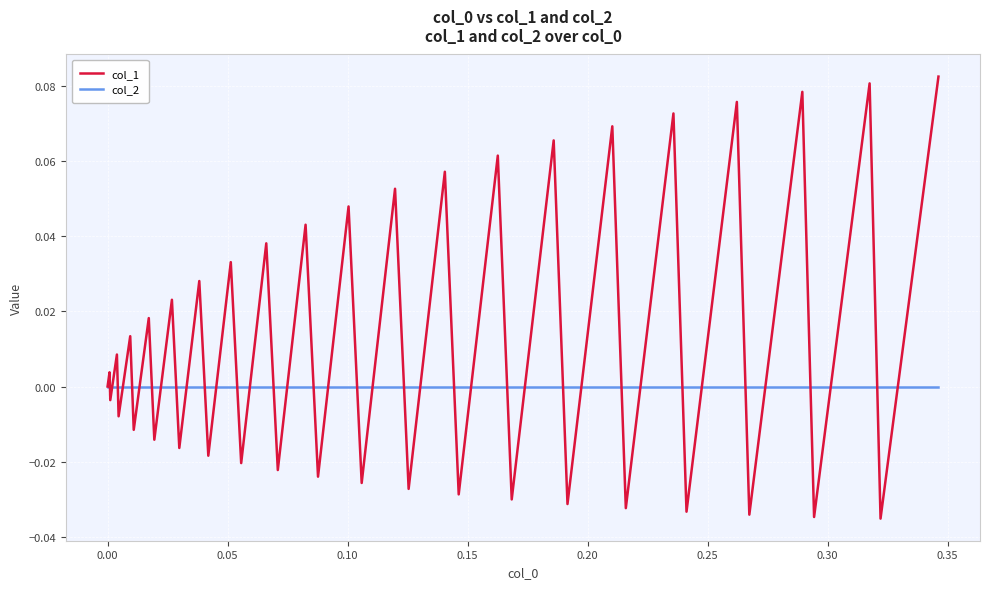

Which series has the largest range (max minus min)?

col_1